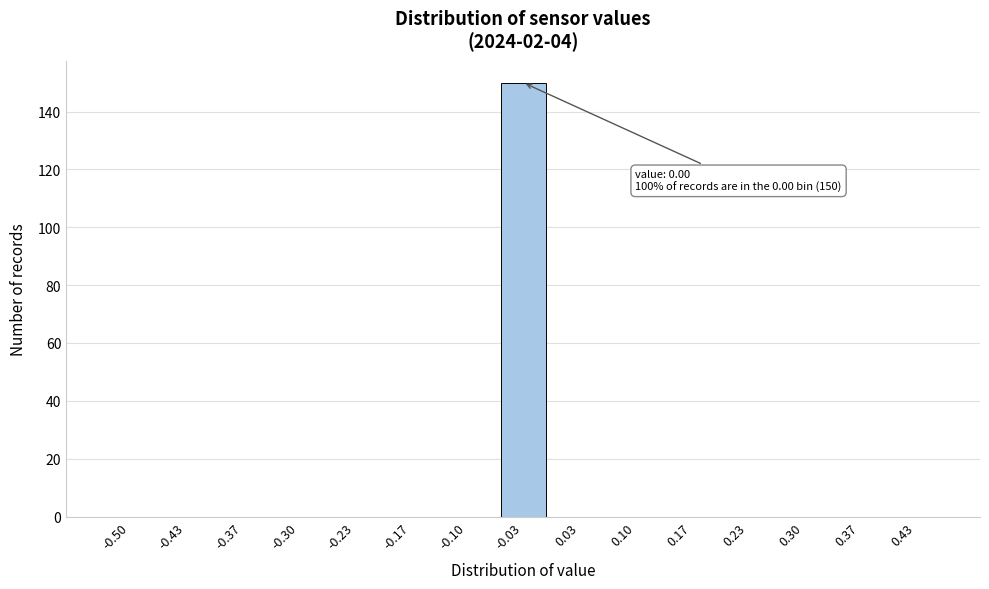

Reading left to right, transcribe all the data shown in this chart.

-0.50=0	-0.43=0	-0.37=0	-0.30=0	-0.23=0	-0.17=0	-0.10=0	-0.03=150	0.03=0	0.10=0	0.17=0	0.23=0	0.30=0	0.37=0	0.43=0